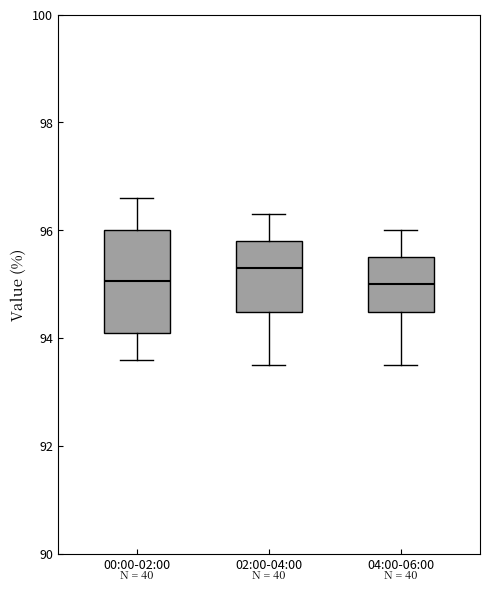

Reading left to right, transcribe this box plot: for each box, give where its median line is, the range the box spans, and where its two whiskers end, as read against the y-axis. The values are not printed on the chart, so give them approximately, as read against the axis.

00:00-02:00: median 95.0, box 94.2 to 96.0, whiskers 93.6 to 96.6
02:00-04:00: median 95.4, box 94.4 to 95.8, whiskers 93.6 to 96.4
04:00-06:00: median 95.0, box 94.4 to 95.6, whiskers 93.6 to 96.0